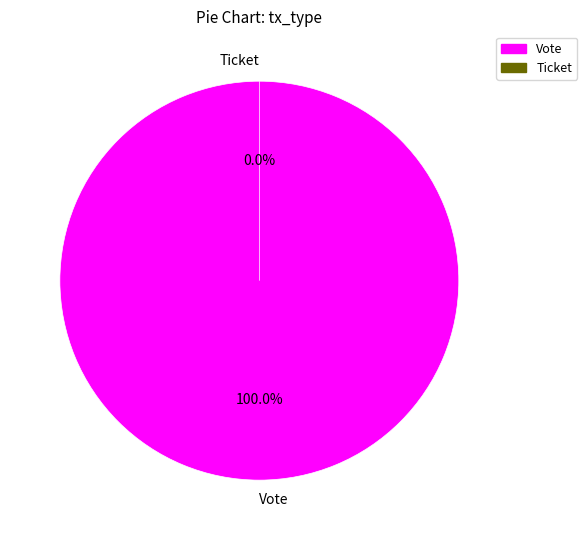

Rank the categories by value from lowest to highest.

Ticket, Vote